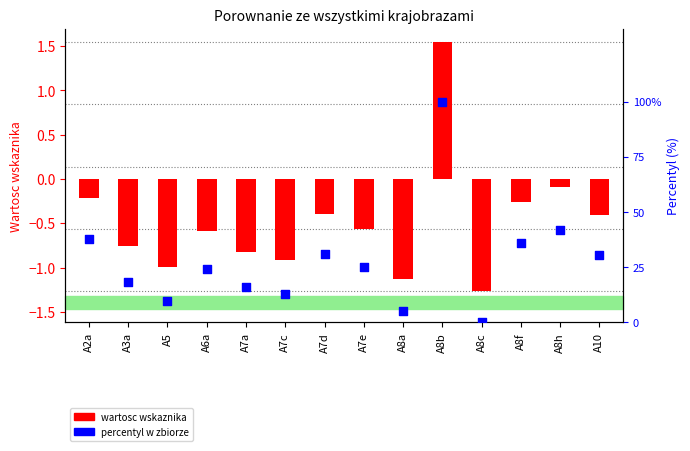

At how many categories does at least one series exceed 94?

1